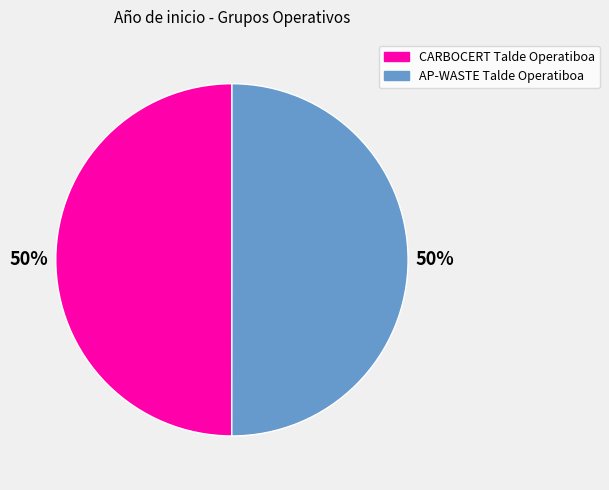

Is it true that CARBOCERT Talde Operatiboa is 42% of the pie?

False